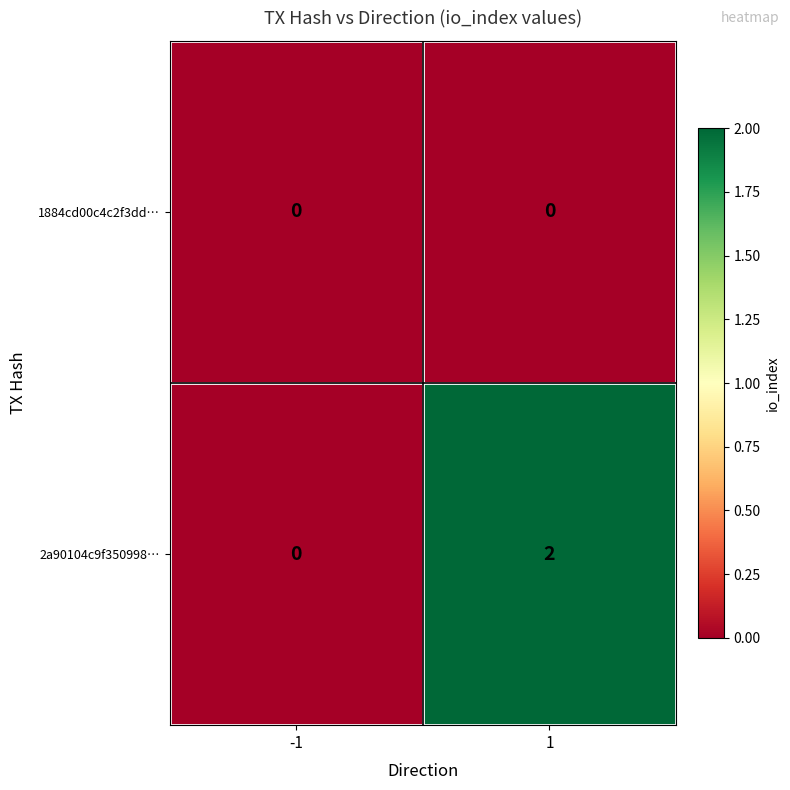

List the series in order of their peak value, lowest first.

1884cd00c4c2f3dd…, 2a90104c9f350998…